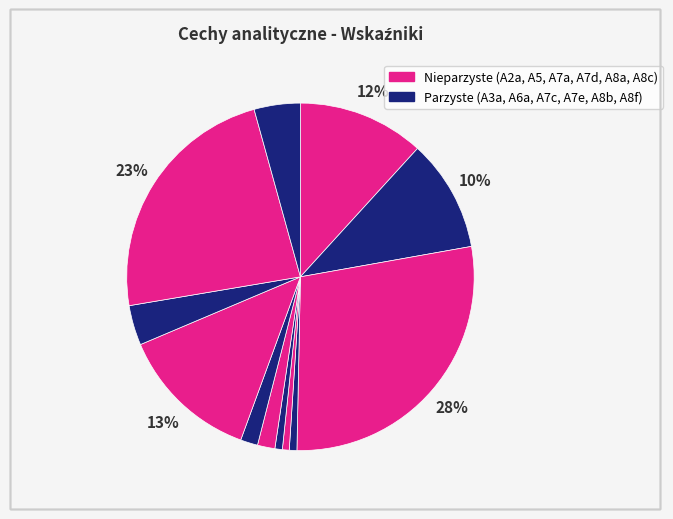

Count the number of slices in the pie.

12